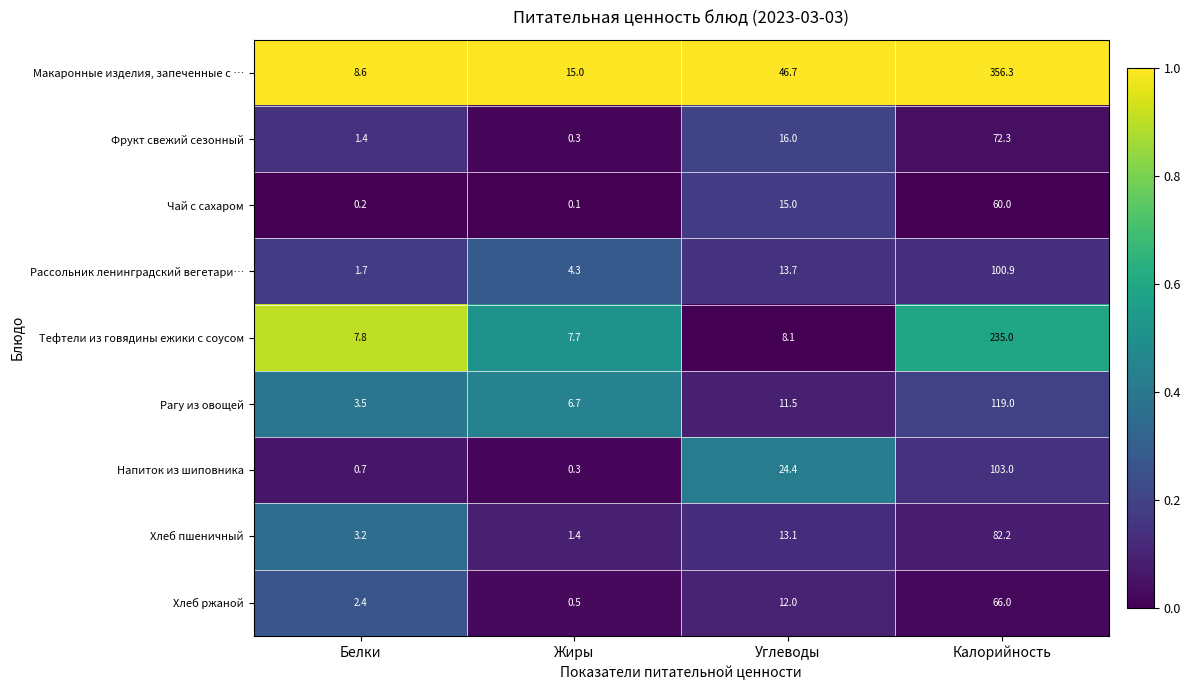

What value does the Макаронные изделия, запеченные с … series have at Калорийность?

356.3